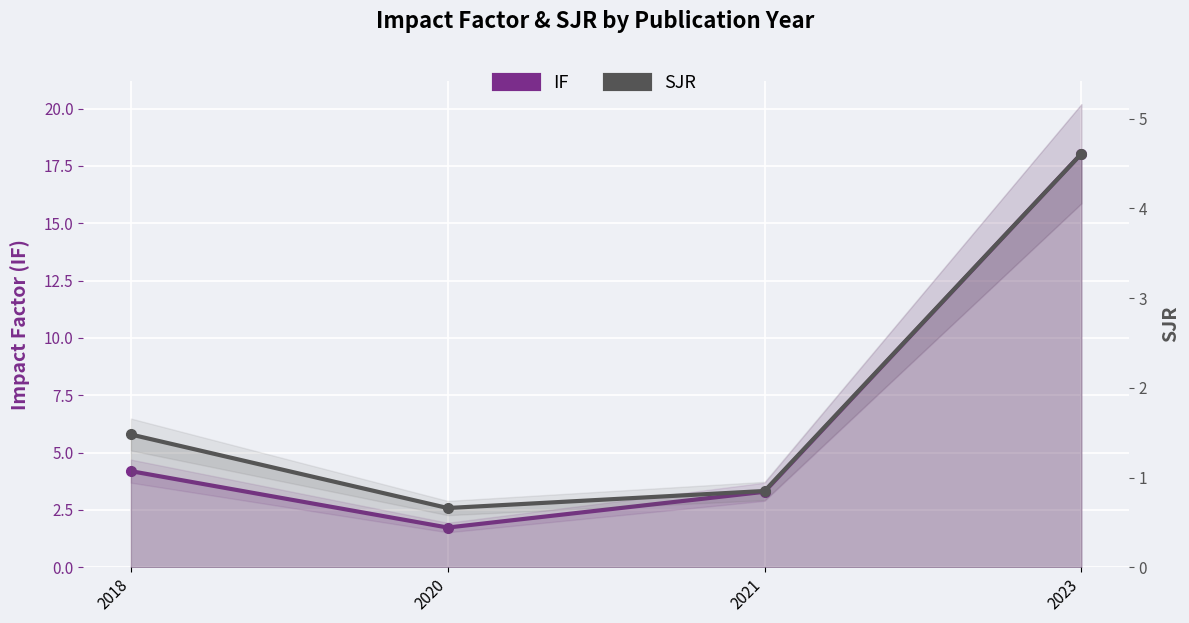

Rank the series at 2018 from highest to lowest value.

IF, SJR